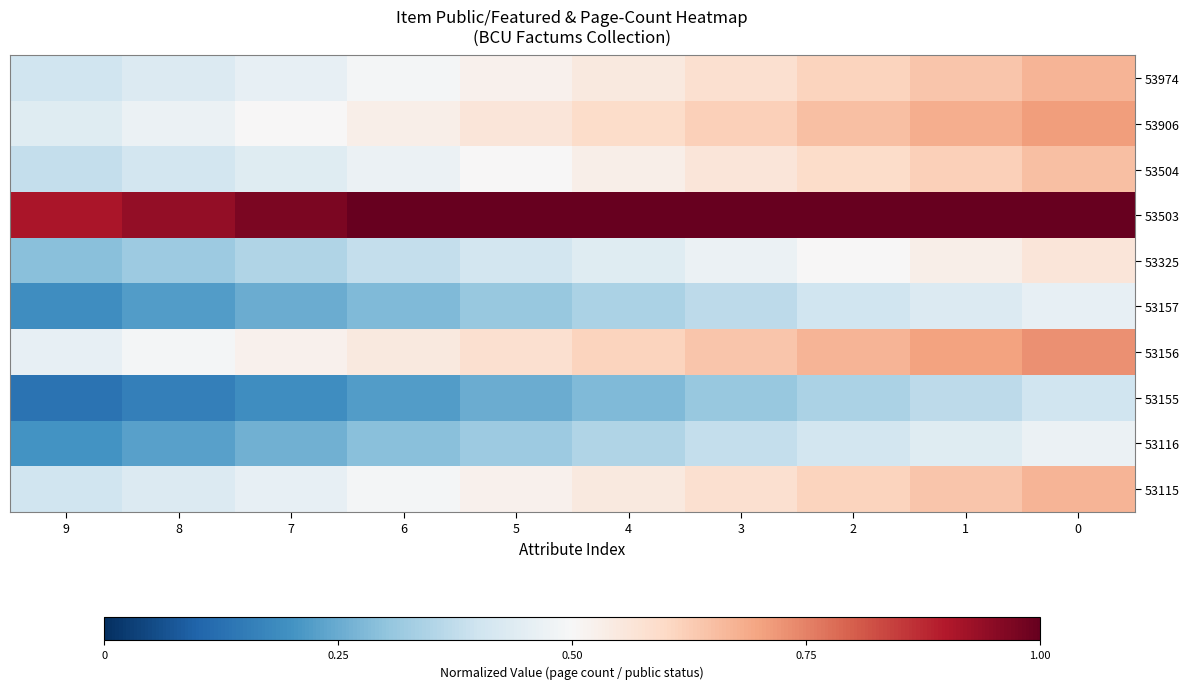

What is the total value across all series at 2?

5.8